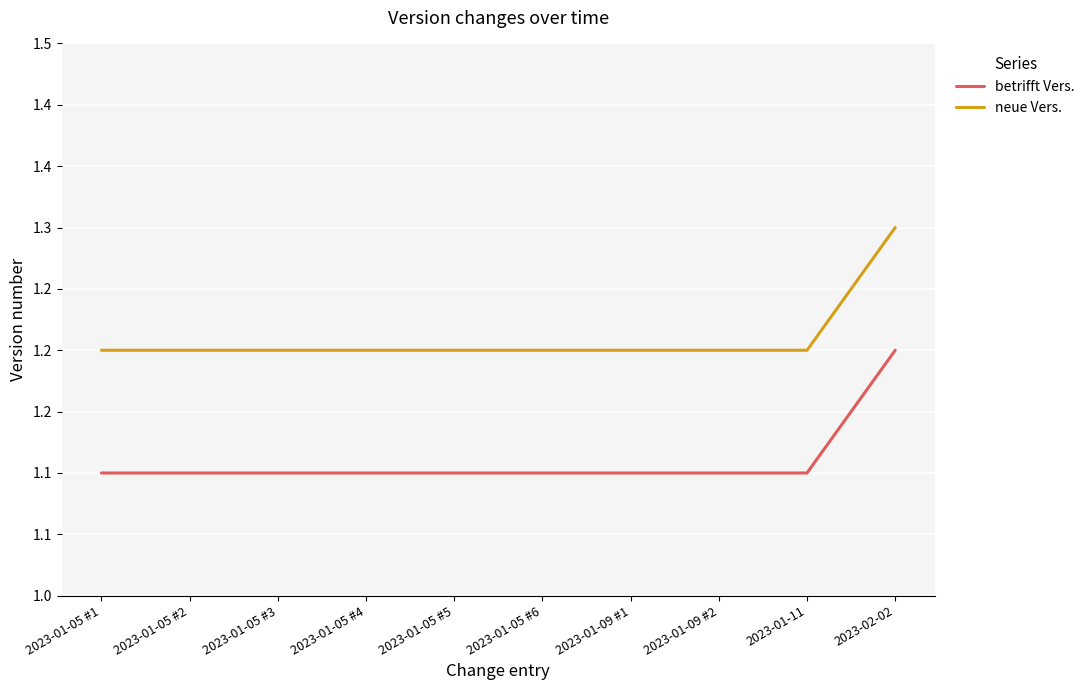

List the series in order of their overall mean, lowest first.

betrifft Vers., neue Vers.